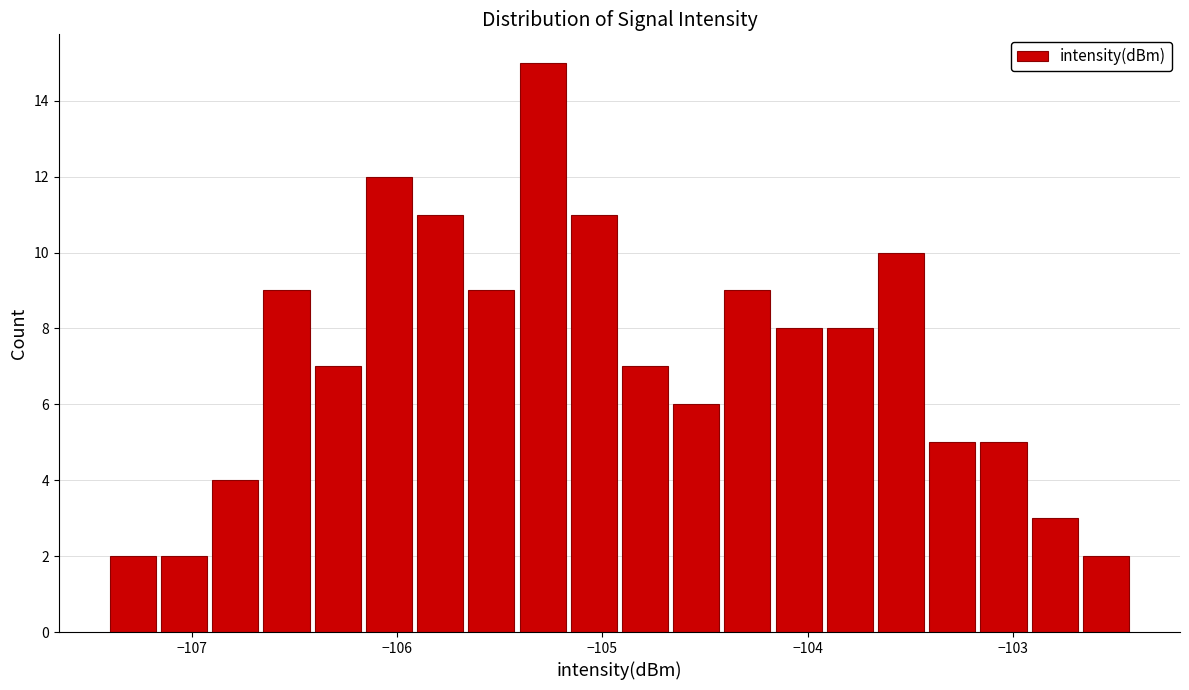

Around what value on the x-axis is the tallest bar? Give the approximate position of its centre, as read against the axis.

-105.3